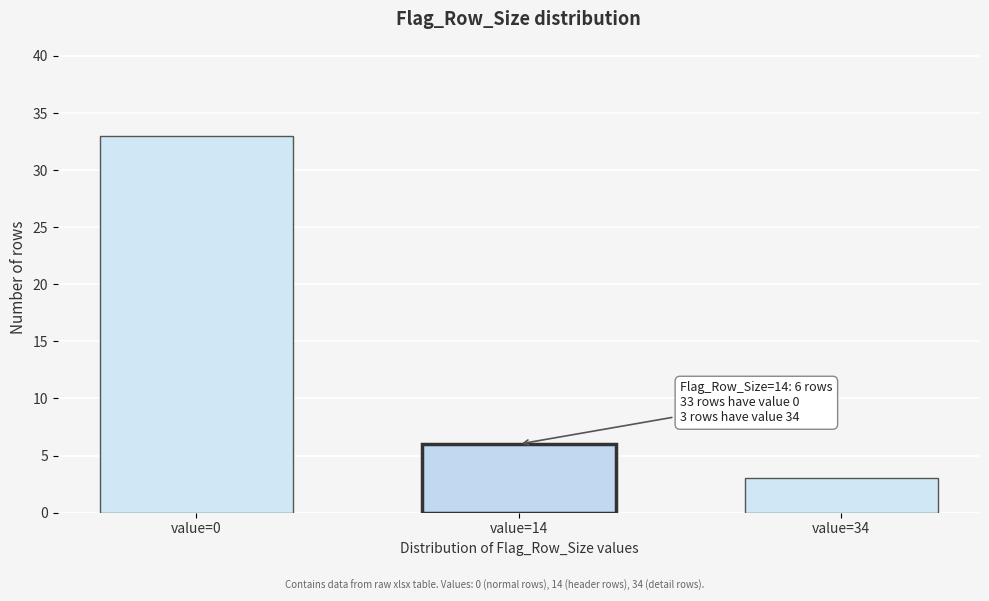

Reading right to left, extract all data points from this chart.

value=34=3	value=14=6	value=0=33